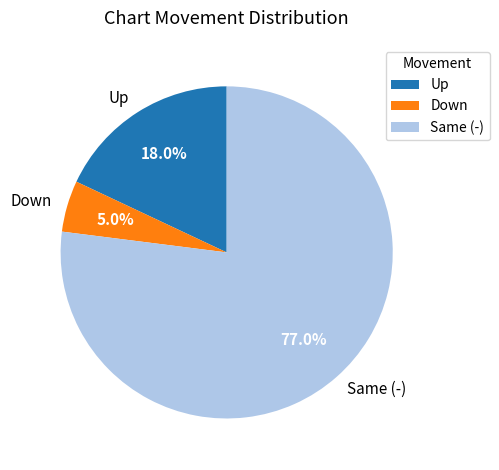

Is the sum of Same (-) and Up greater than half?

Yes